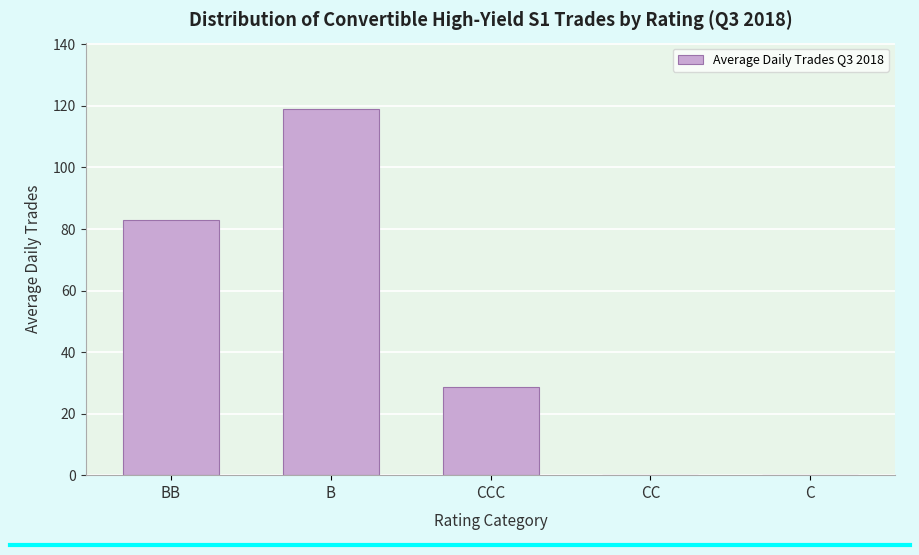

Reading left to right, transcribe all the data shown in this chart.

BB=83.0	B=119.1	CCC=28.6	CC=0.0	C=0.0